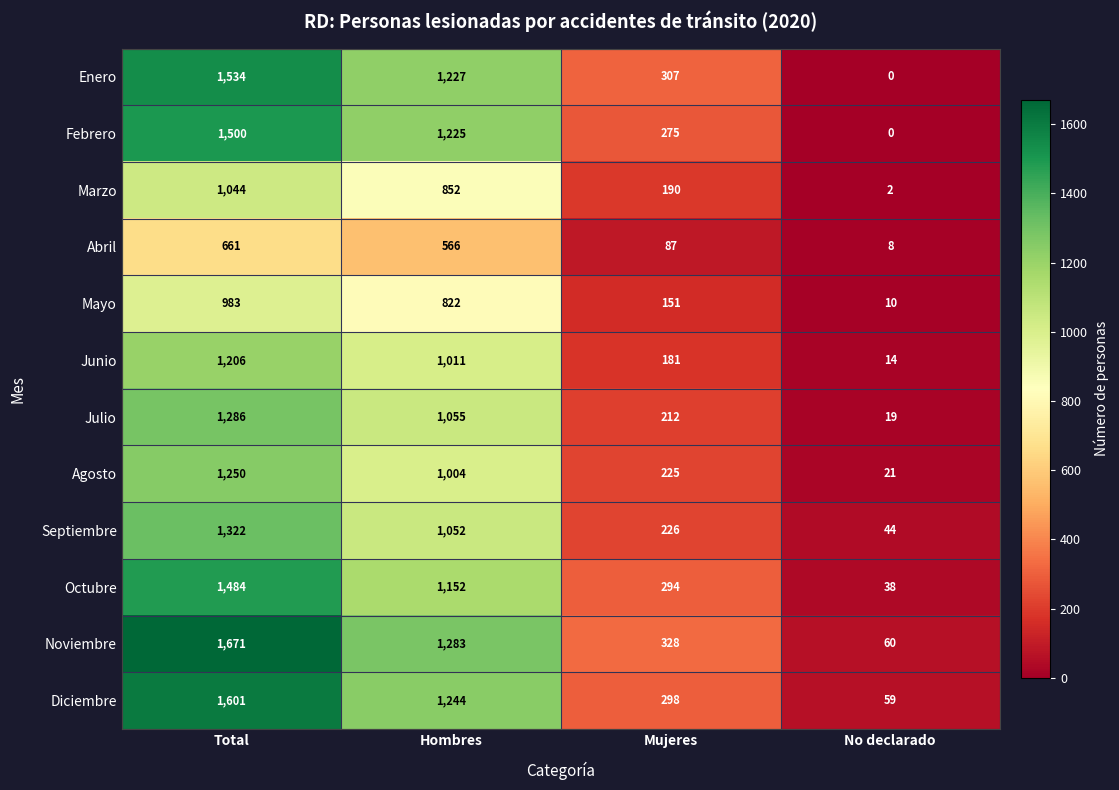

At which label does Noviembre first exceed 1283?

Total